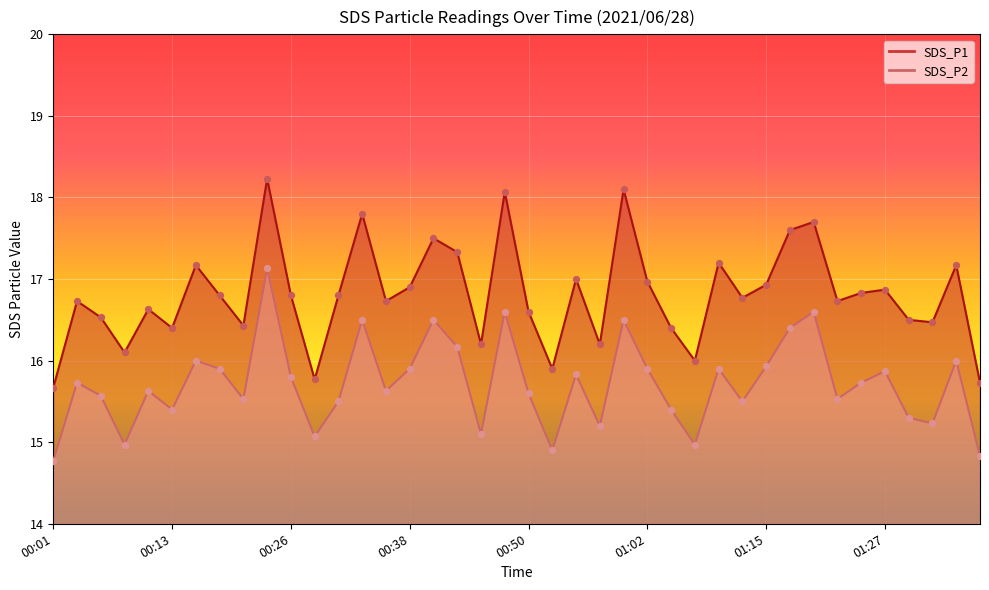

What are all the series names shown in the legend?

SDS_P1, SDS_P2